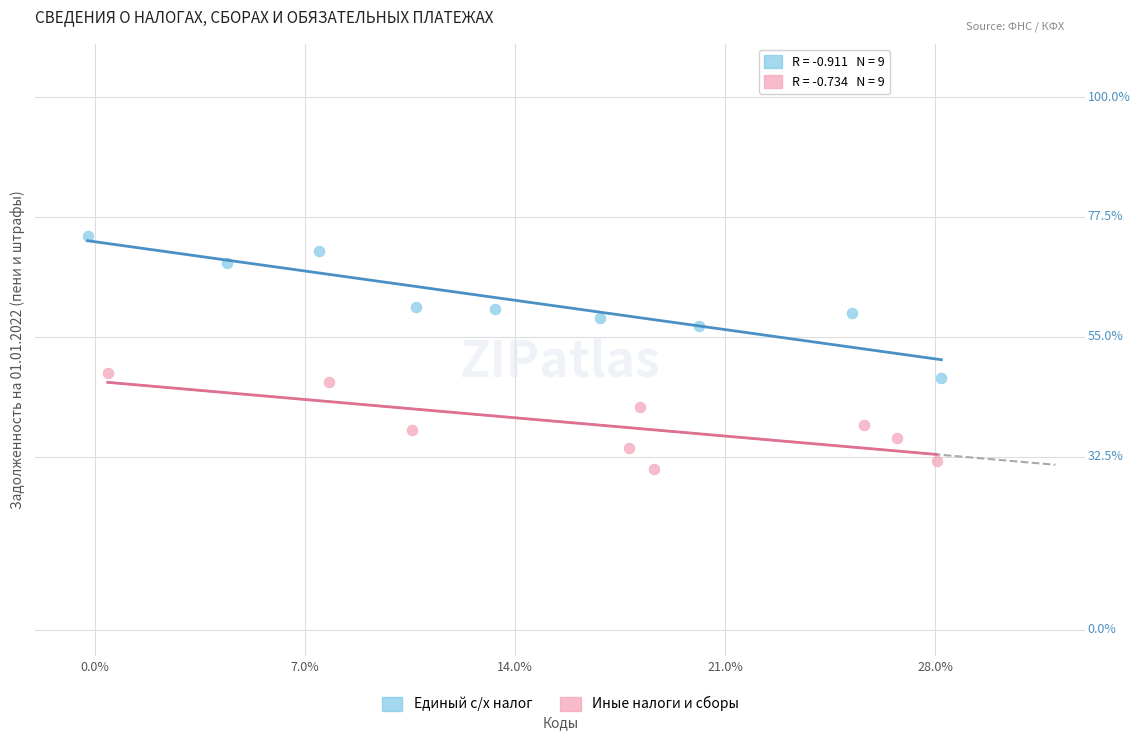

Which series reaches the maximum Y coordinate?

Единый с/х налог